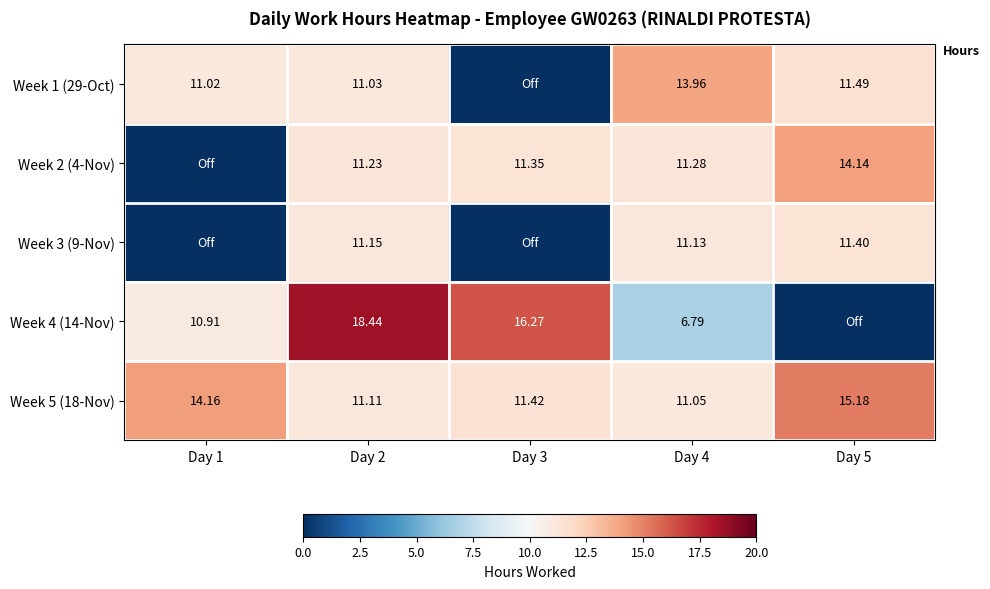

What is the difference between the maximum and minimum values in the Week 2 (4-Nov) series?

14.1